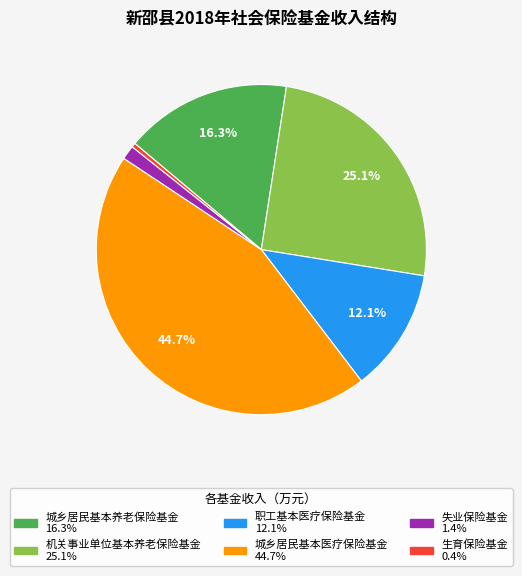

To the nearest percent, what is the combined percentage of 失业保险基金 and 城乡居民基本医疗保险基金?

46%